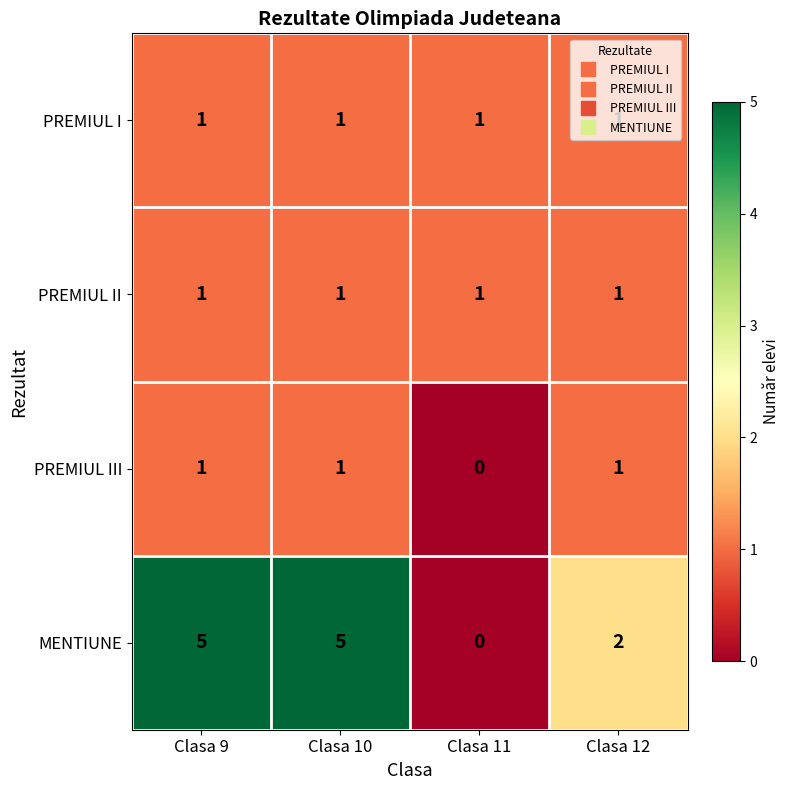

Read the MENTIUNE value at Clasa 10.

5